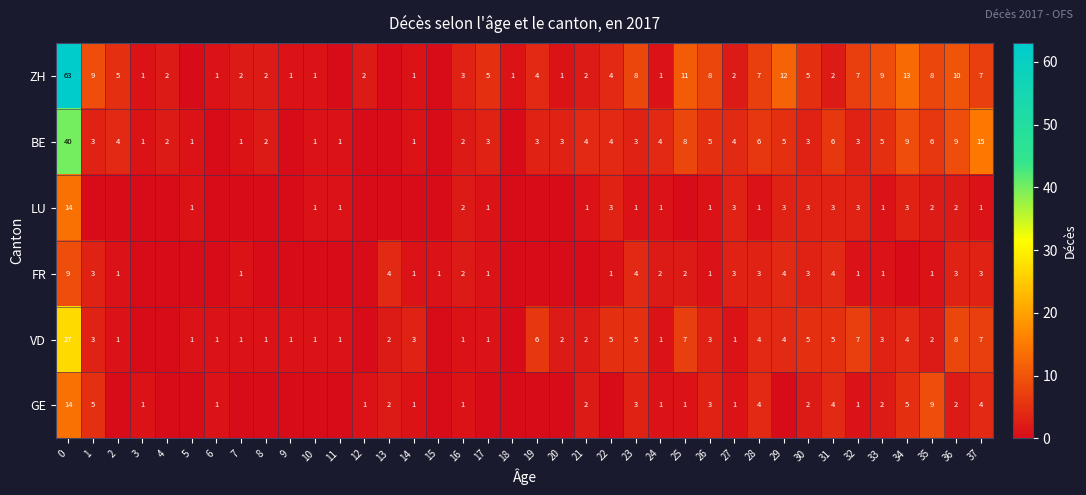

True or false: FR has a value of 5 at 30.

False